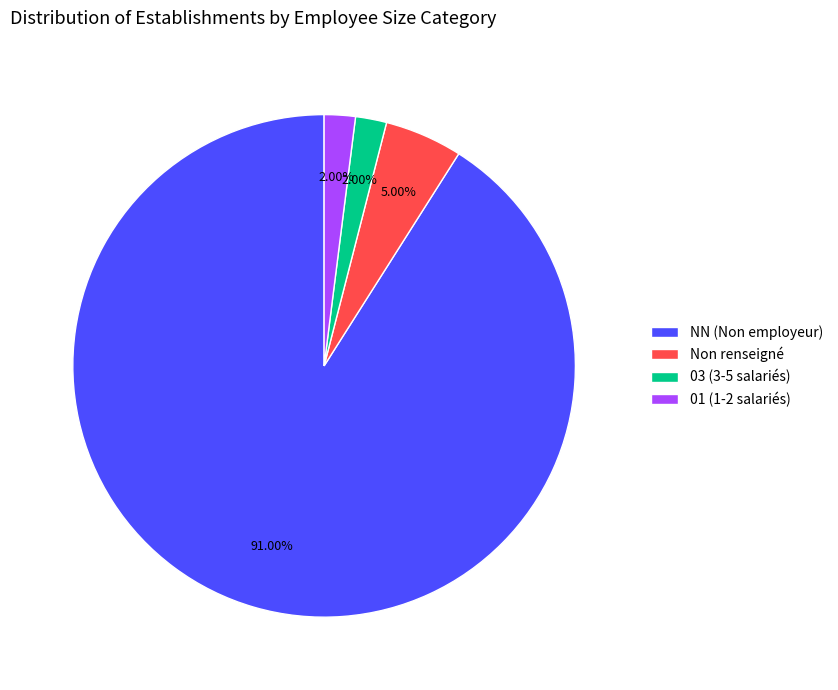

Is Non renseigné the majority of the pie?

No